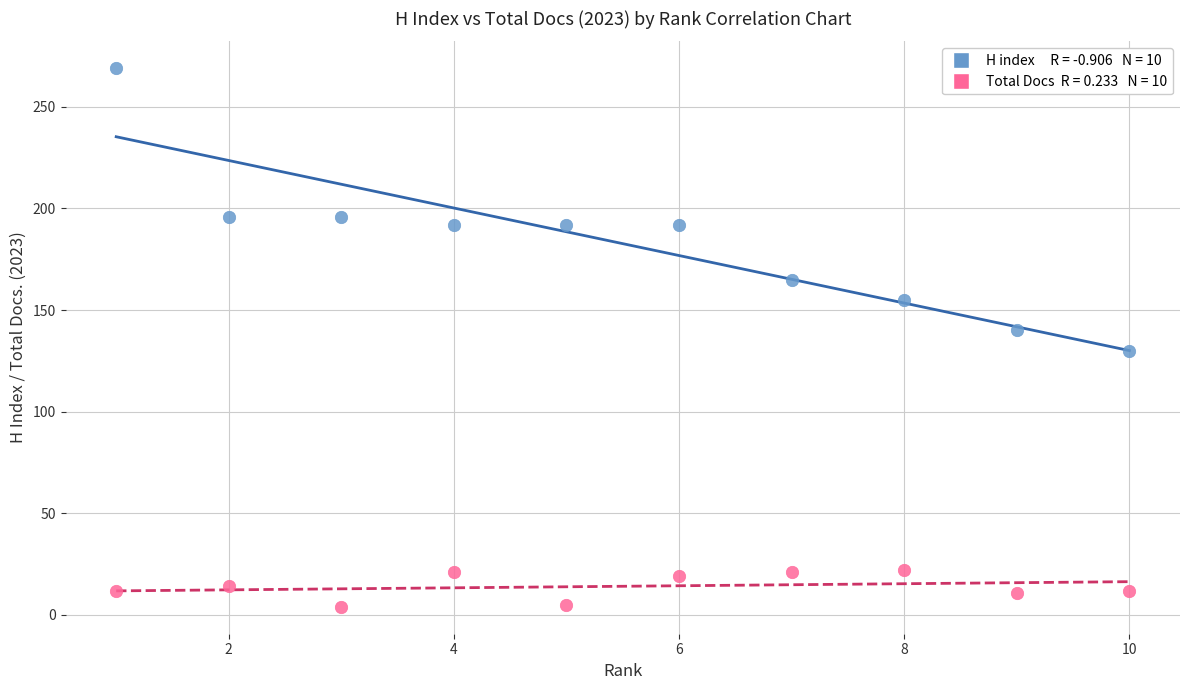

Across all data points, what is the range of Y values (max minus min)?

265